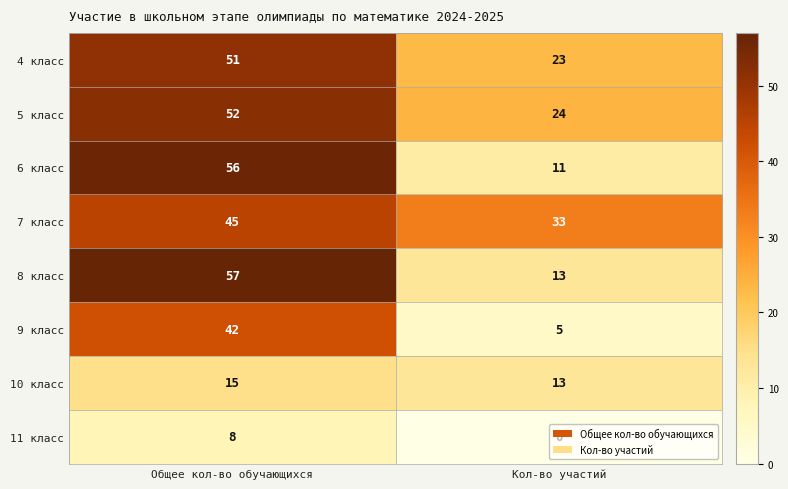

Is it true that 11 класс equals 12 at Общее кол-во обучающихся?

False